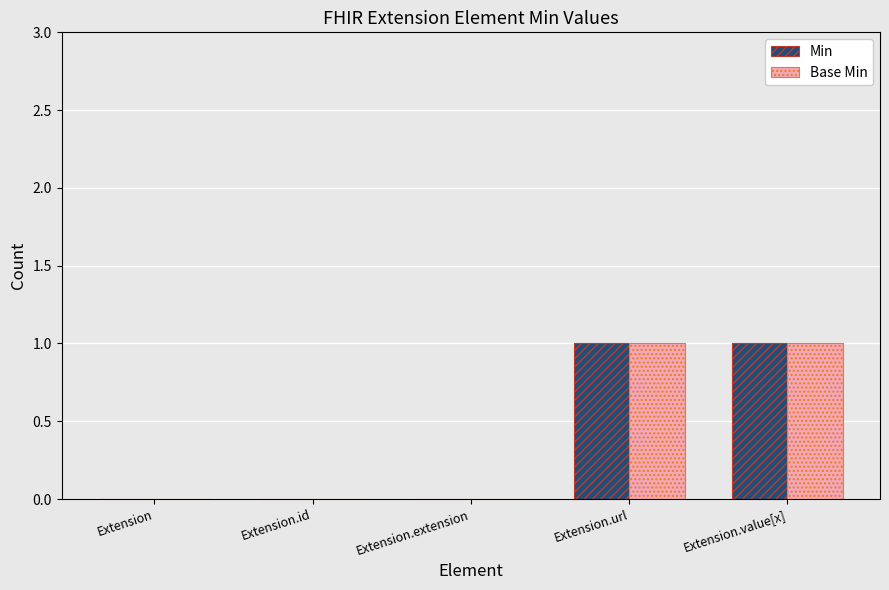

The Base Min series shows 0 at Extension. True or false?

True